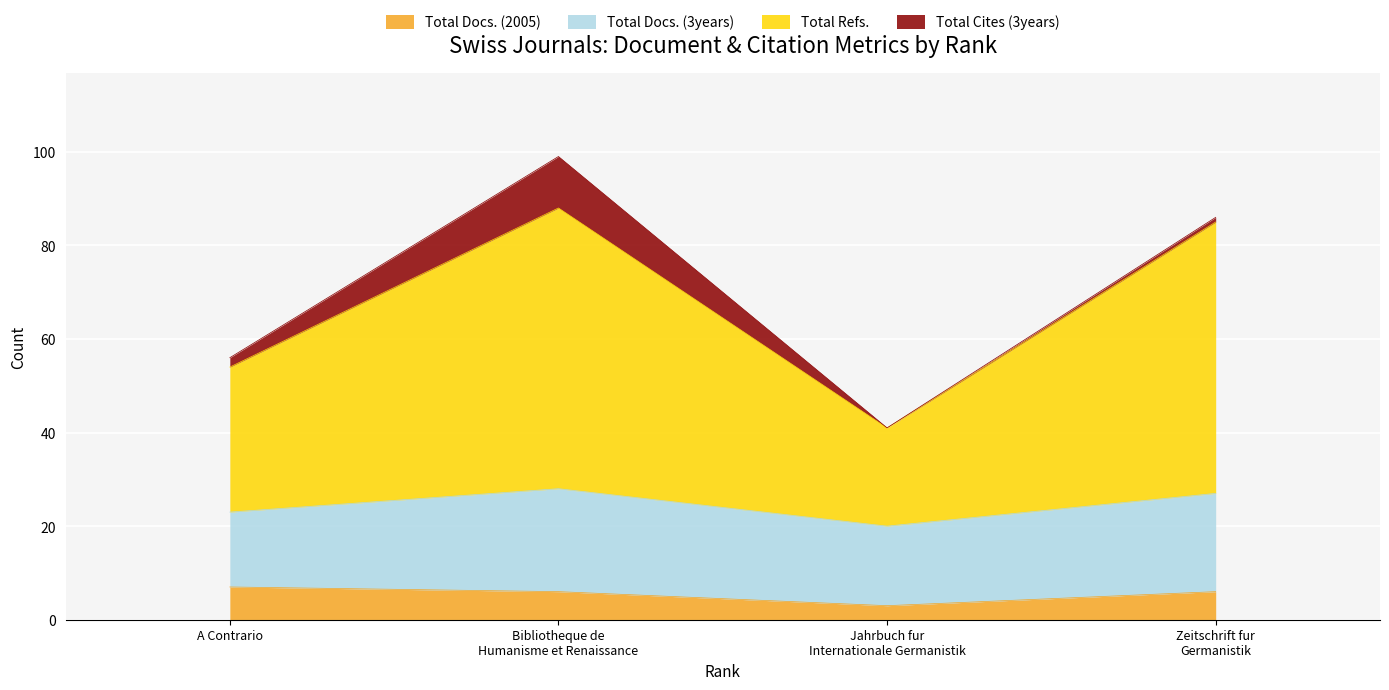

Is the value of Total Docs. (2005) at Zeitschrift fur
Germanistik greater than the value of Total Refs. at A Contrario?

No